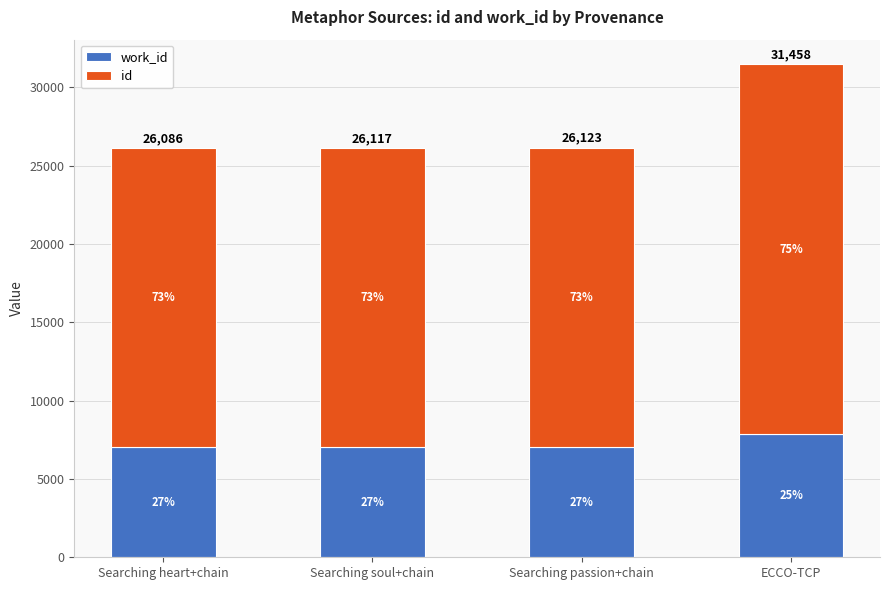

What is the approximate value of id at Searching soul+chain, to the nearest 50?

19050